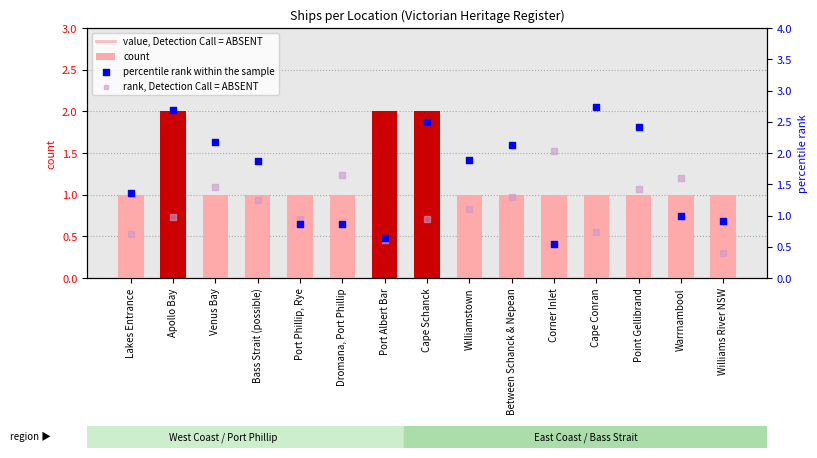

Which has a higher value, Cape Schanck or Bass Strait (possible)?

Cape Schanck